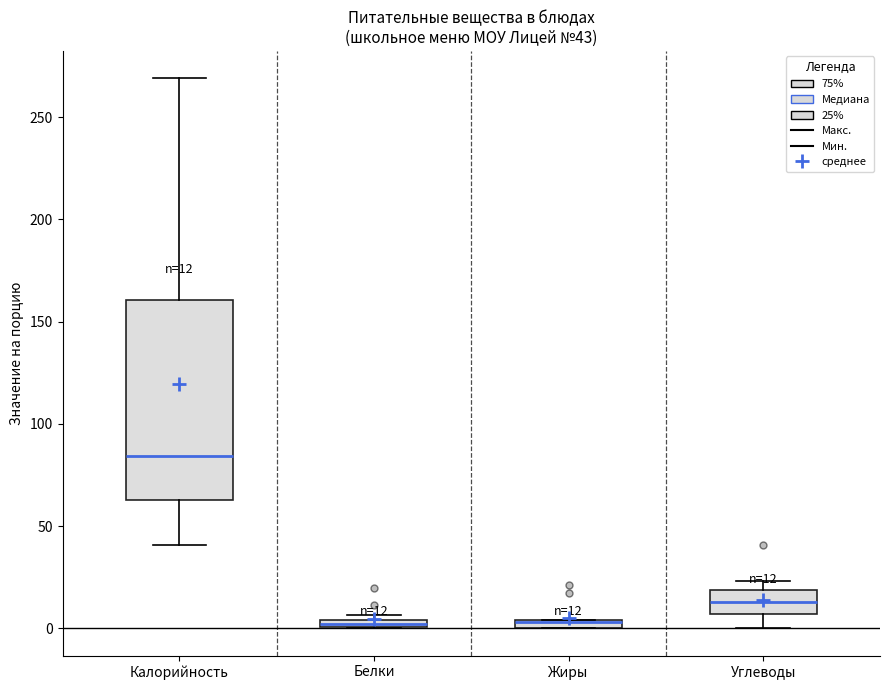

Which box is the tallest, from its lower edge to its upper edge?

Калорийность